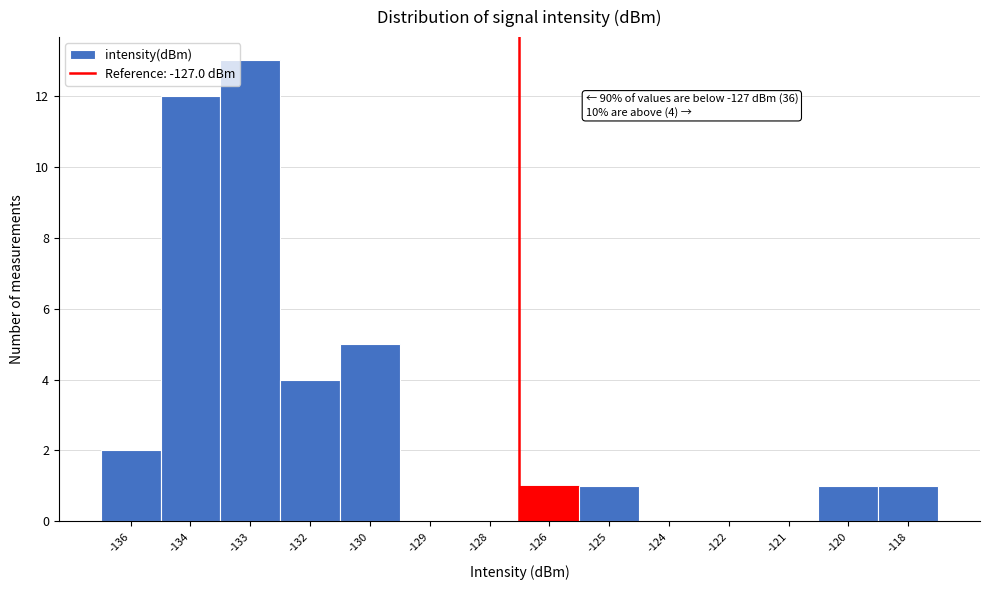

Reading left to right, extract all data points from this chart.

-136=2	-134=12	-133=13	-132=4	-130=5	-129=0	-128=0	-126=1	-125=1	-124=0	-122=0	-121=0	-120=1	-118=1